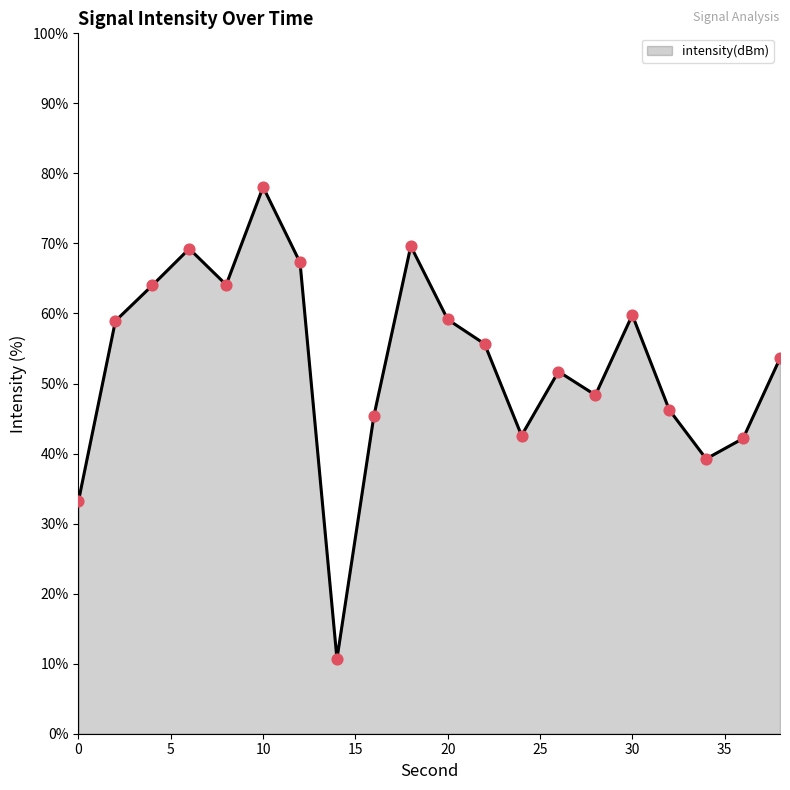

What is the difference between the maximum and minimum values?

67.4